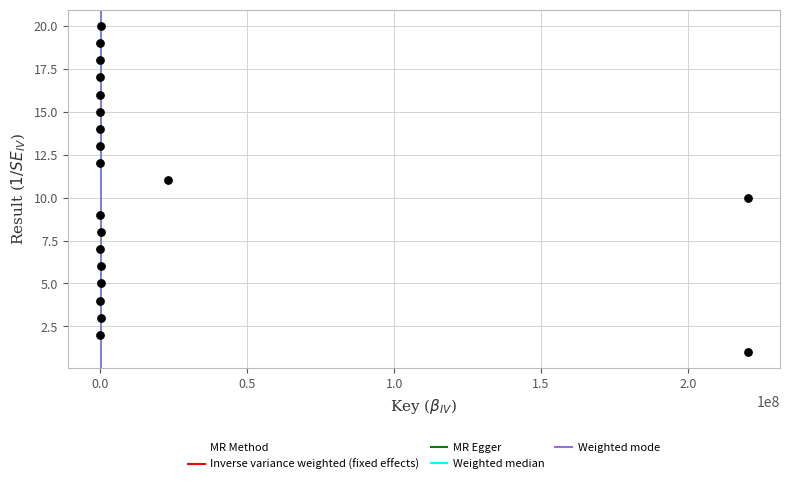

What is the range of X values (max minus min)?

220311808